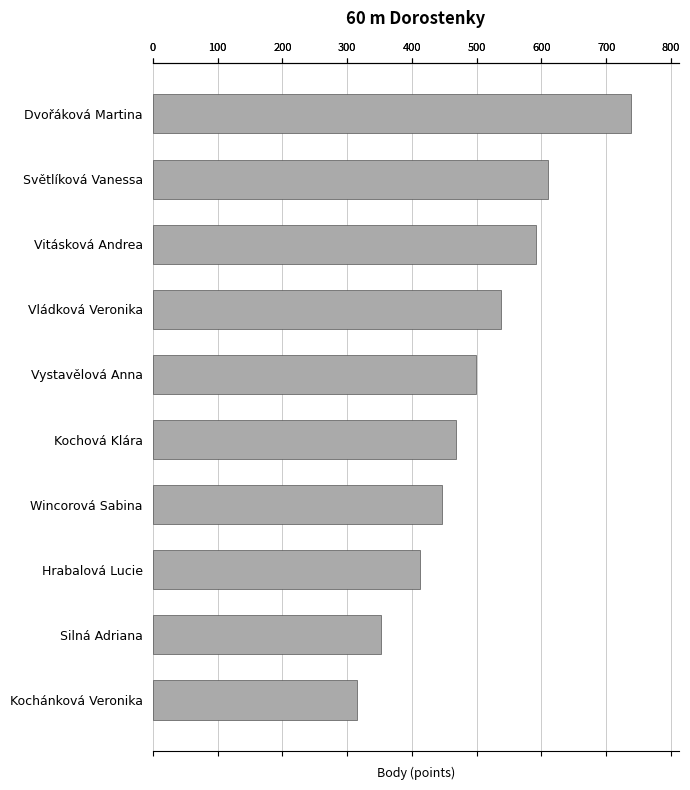

How many data points are less than 499?

5